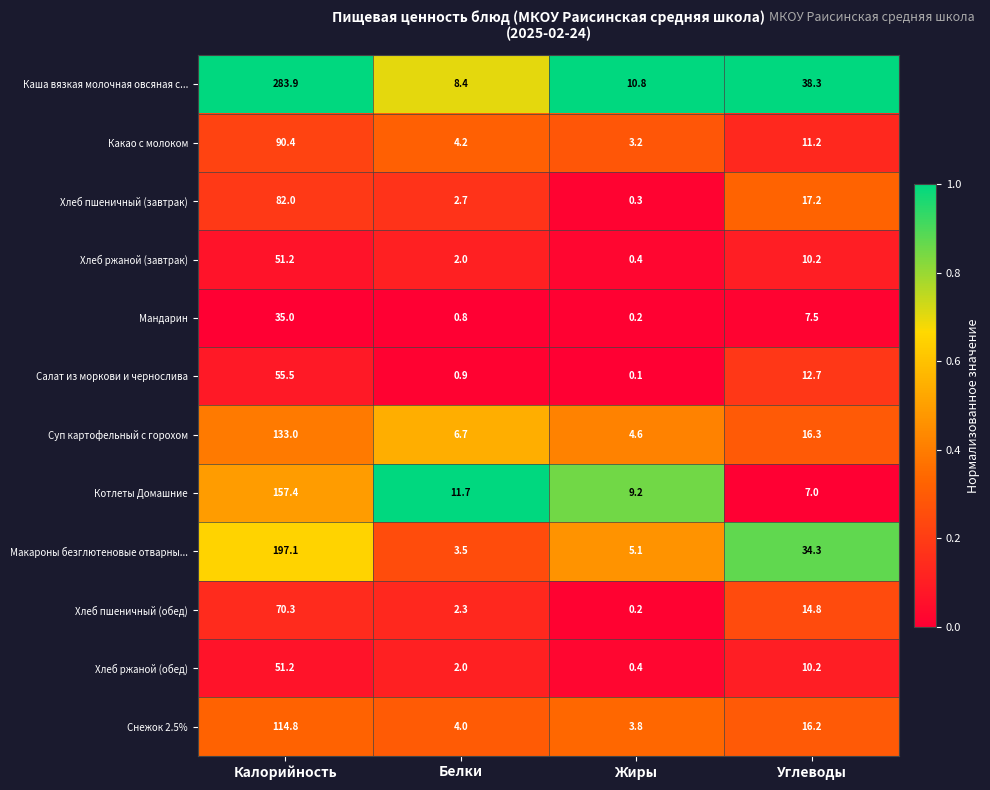

List the labels in order of Какао с молоком value, smallest first.

Жиры, Белки, Углеводы, Калорийность